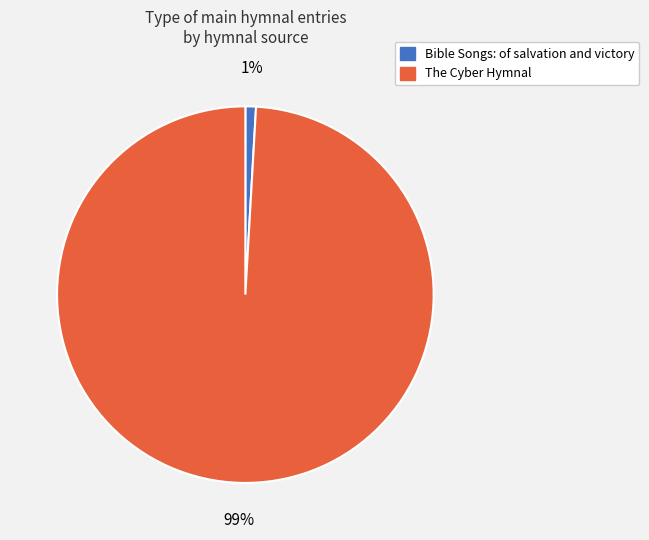

Which category has the smallest portion of the pie?

Bible Songs: of salvation and victory